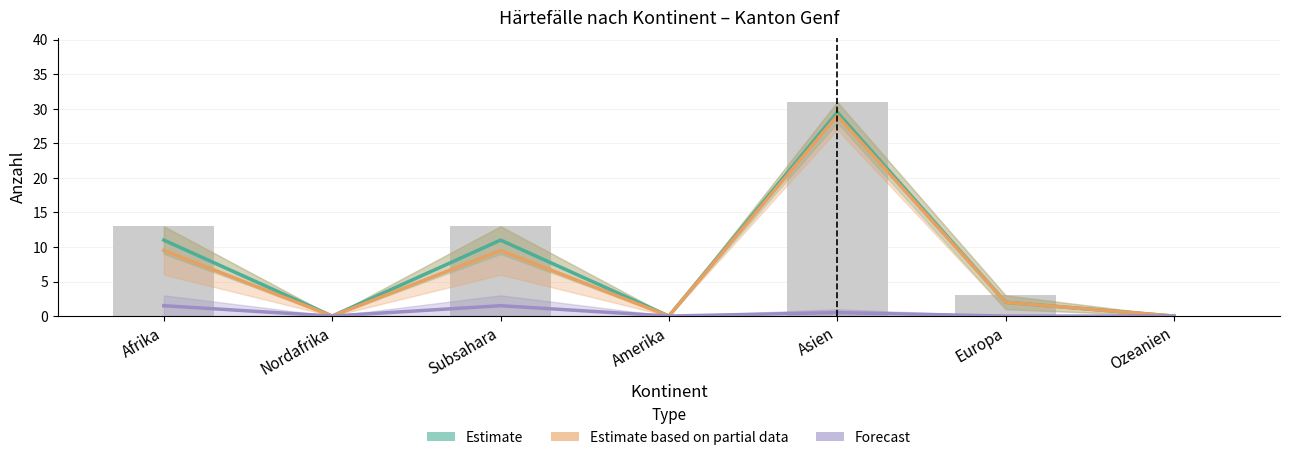

What is the maximum value shown in the chart?

29.5